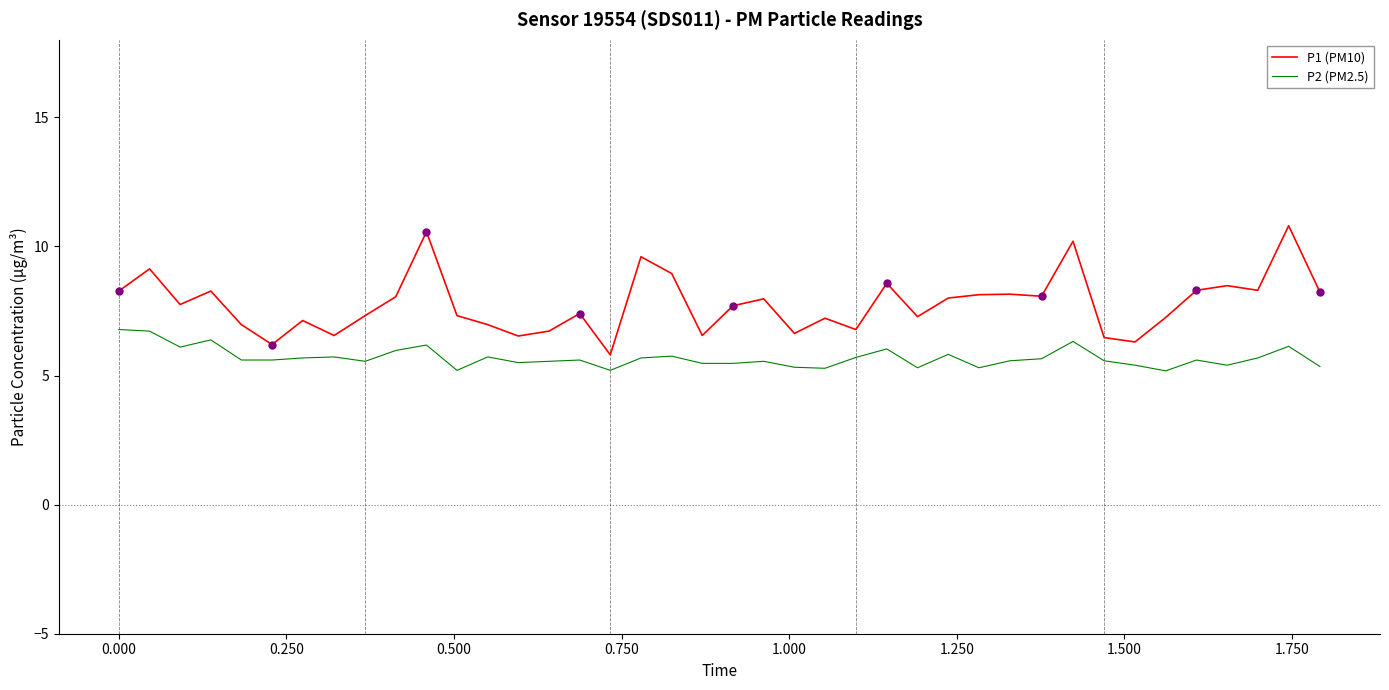

At how many categories does at least one series exceed 6?

39